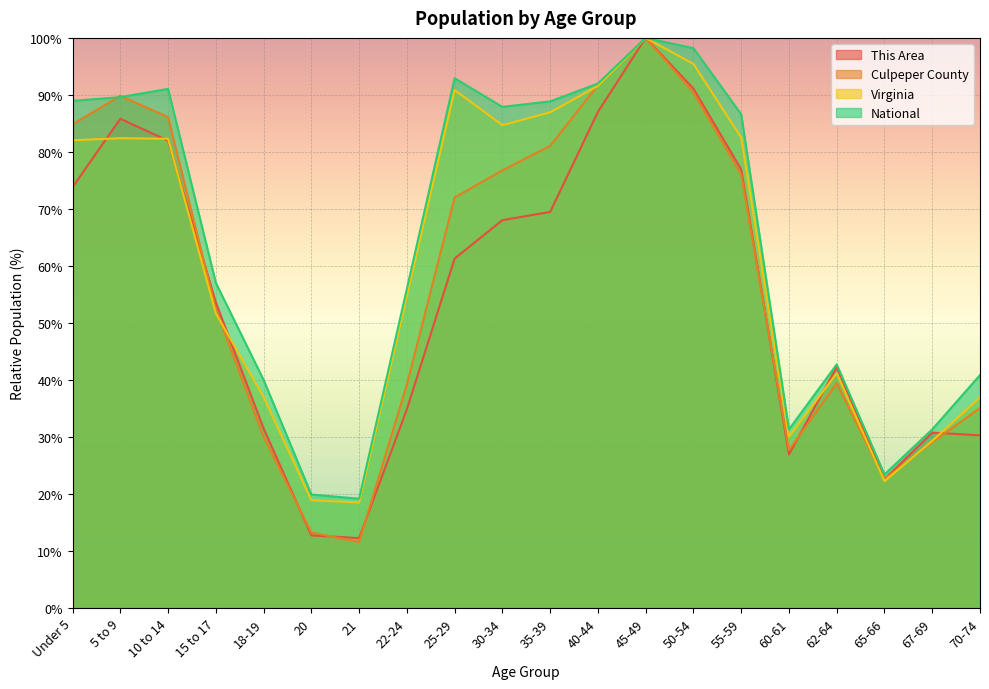

True or false: Virginia and Culpeper County cross at least once.

True